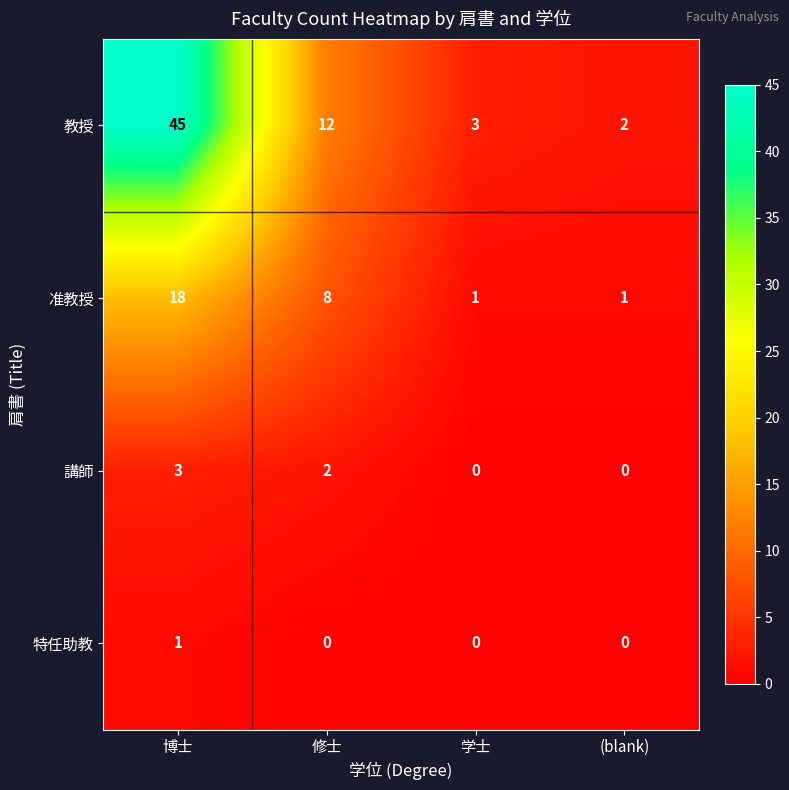

How many 特任助教 values are between 0 and 1?

4